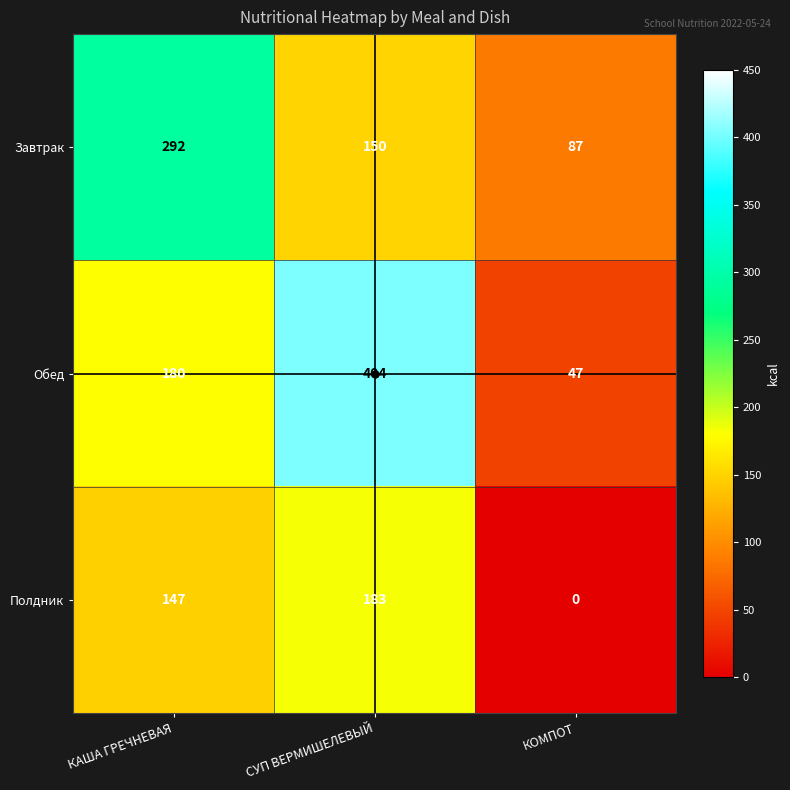

Rank the series by their maximum value, from lowest to highest.

Полдник, Завтрак, Обед